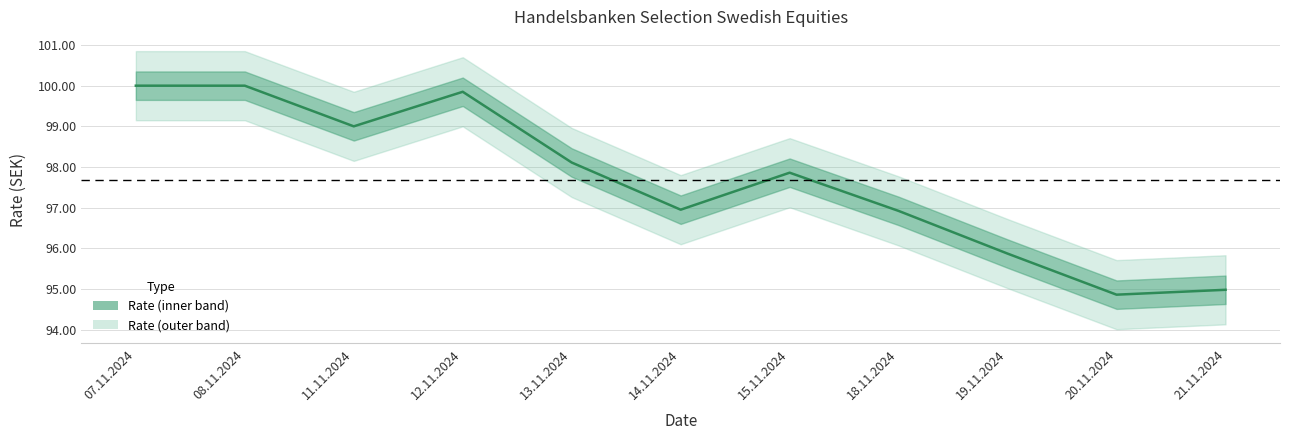

What is the change in value from 18.11.2024 to 21.11.2024?

-1.9